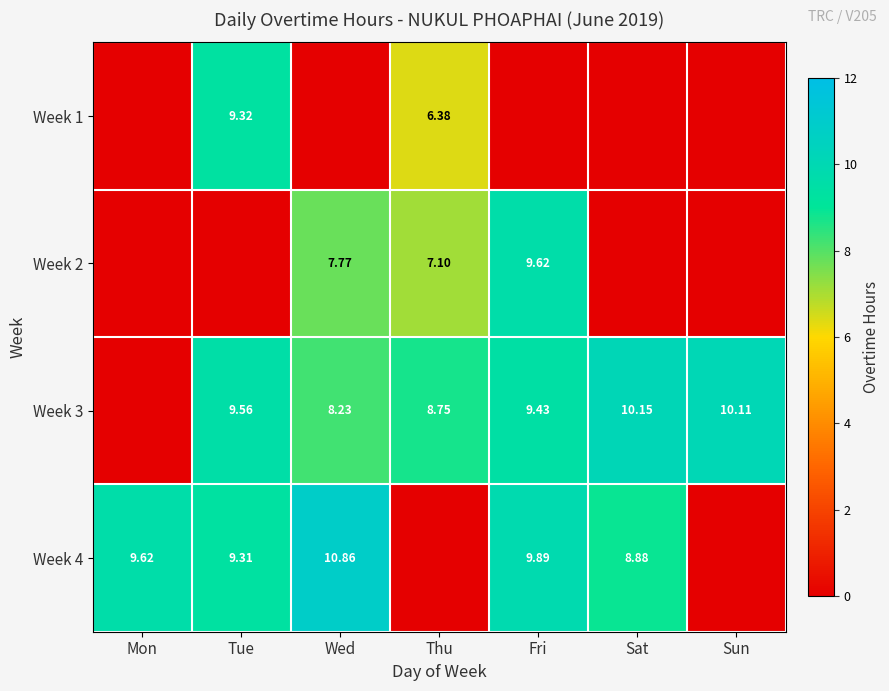

List the labels in order of Week 1 value, largest first.

Tue, Thu, Mon, Wed, Fri, Sat, Sun